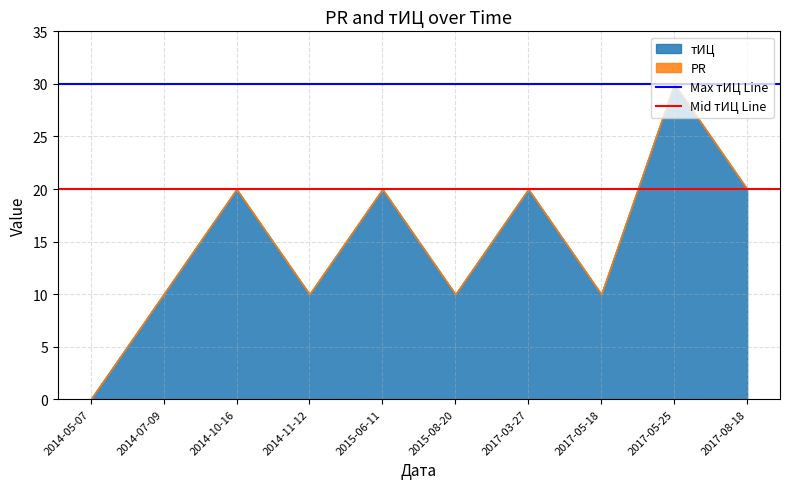

How many lines are shown in the chart?

2